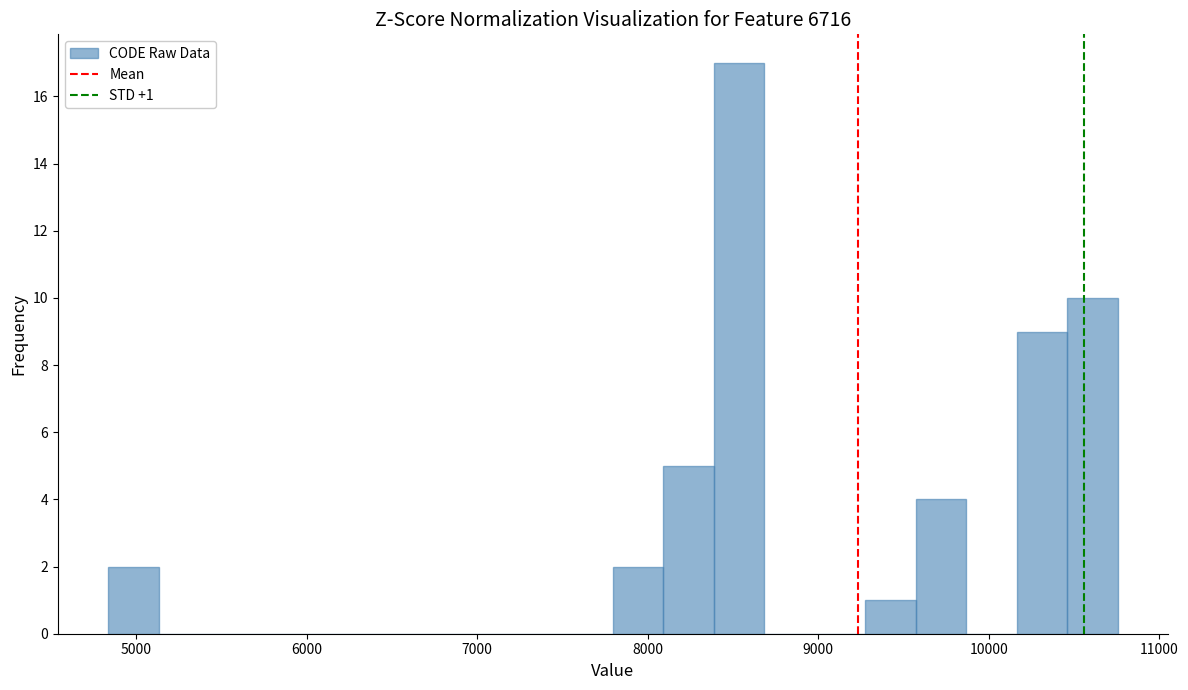

Read against the x-axis, roughly where is the centre of the tallest bar?

8500